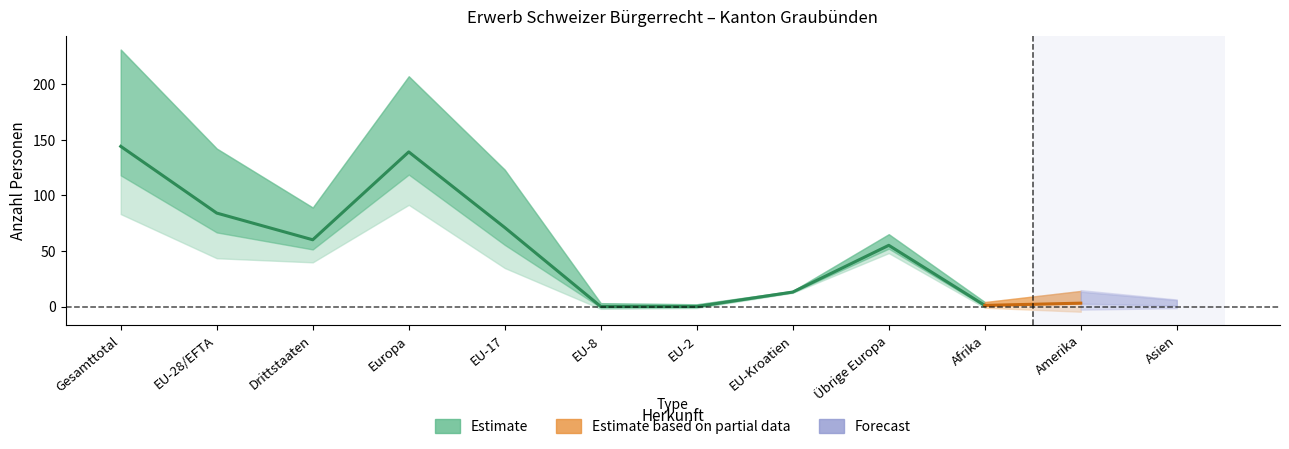

What is the label of the 3rd point from the right?

Afrika